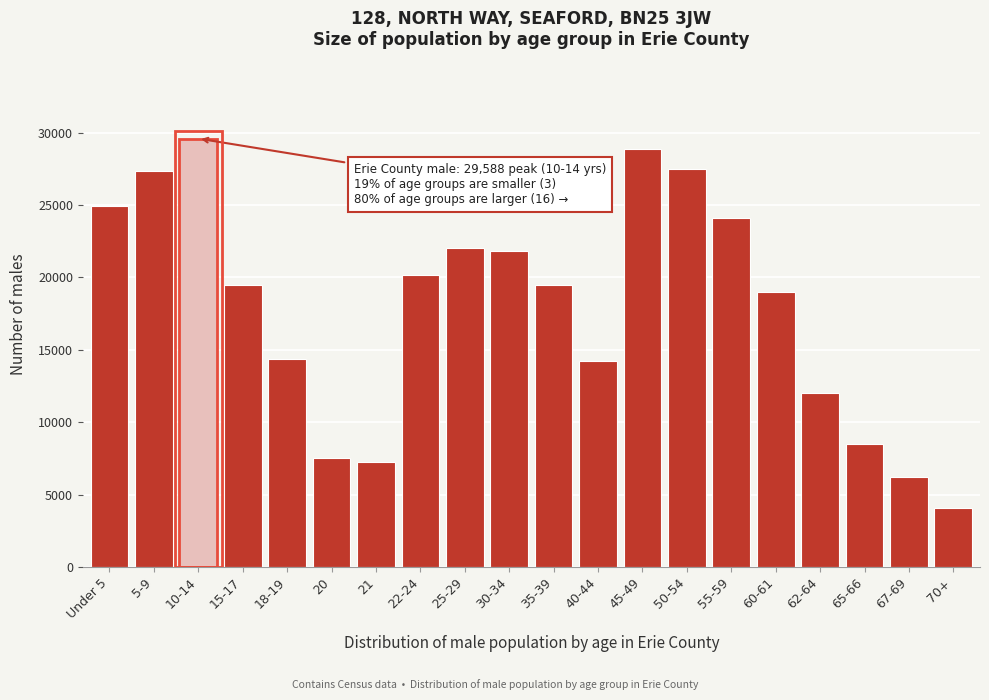

What is the sum of the values at 22-24 and 45-49?

49052